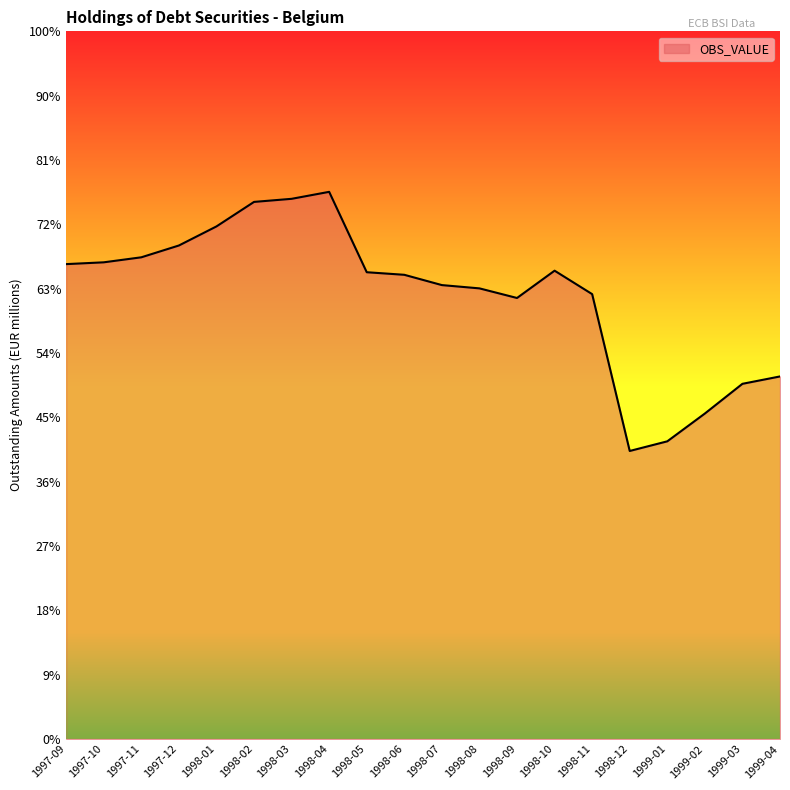

What is the change in value from 1998-01 to 1999-04?

-4664